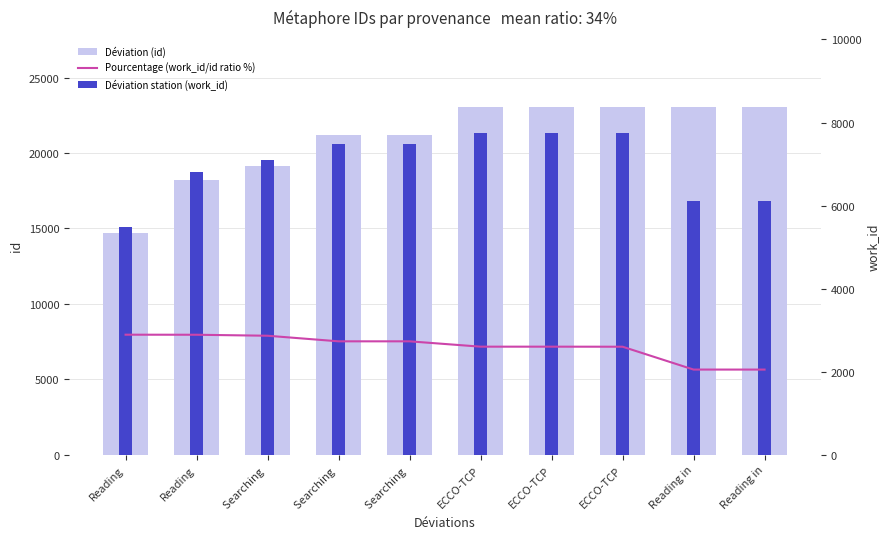

At which label does Déviation (id) first exceed 23020?

ECCO-TCP